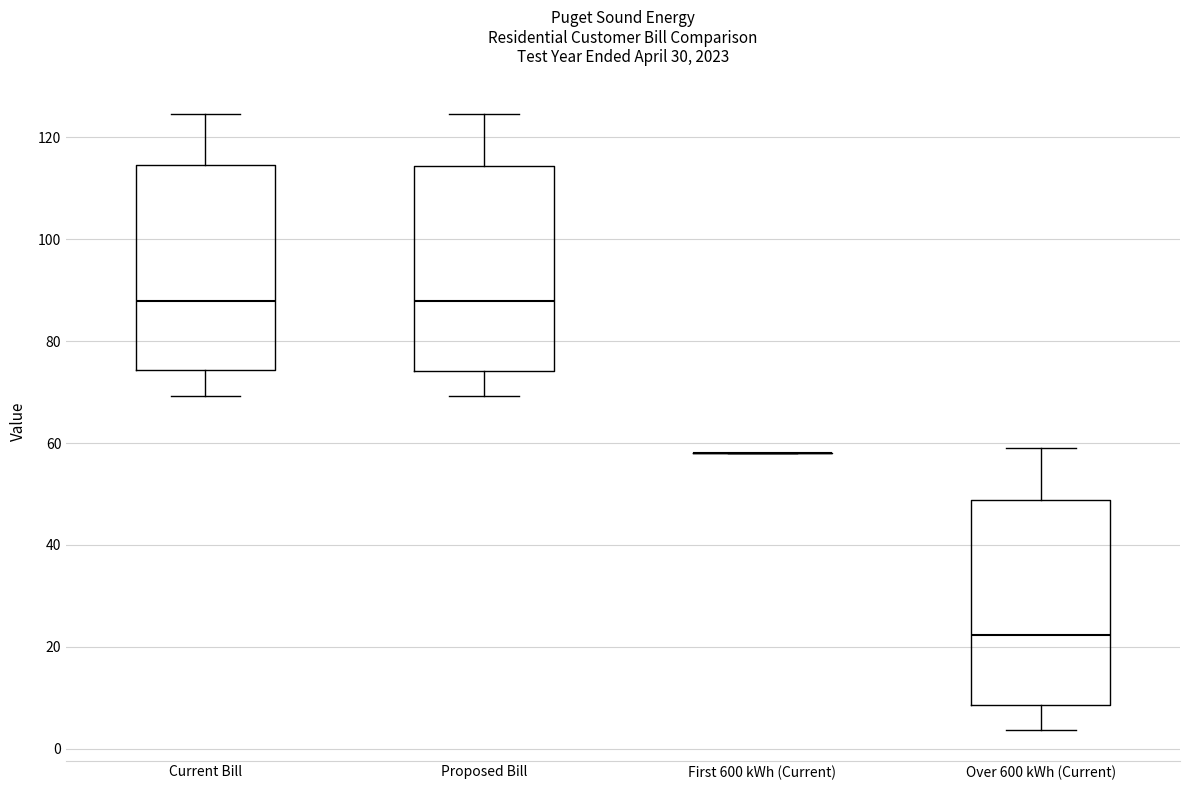

Reading left to right, read every box against the y-axis: the position of its median line, the range the box covers, and the ends of its whiskers. The values are not printed on the chart, so give them approximately, as read against the axis.

Current Bill: median 88, box 74 to 114, whiskers 70 to 124
Proposed Bill: median 88, box 74 to 114, whiskers 70 to 124
First 600 kWh (Current): box collapsed to a line at 58, whiskers 58 to 58
Over 600 kWh (Current): median 22, box 8 to 48, whiskers 4 to 60